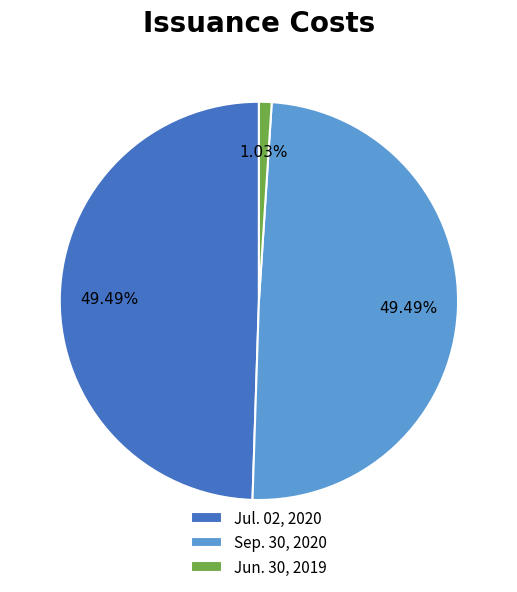

How many segments does this pie chart have?

3